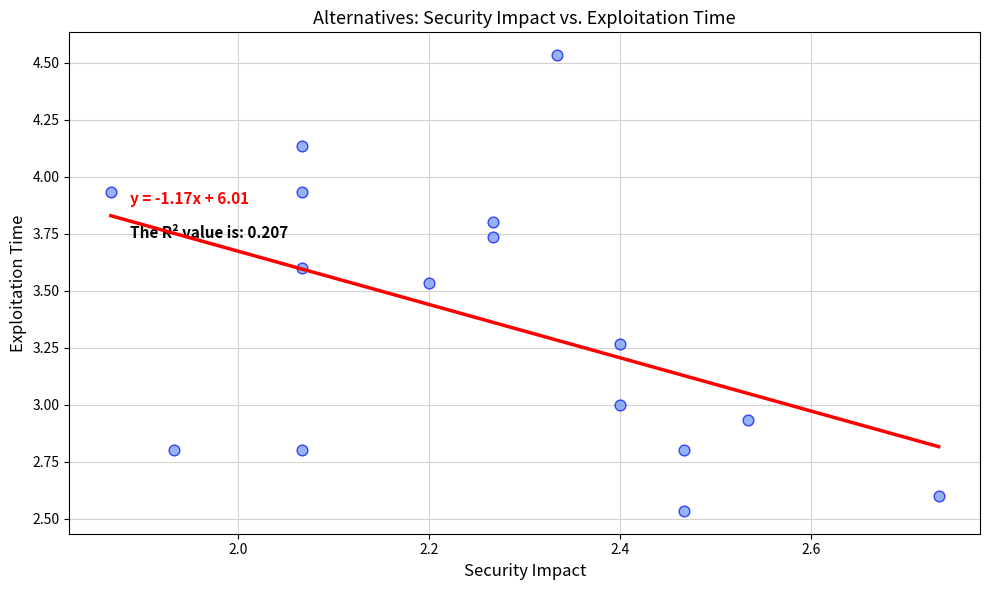

What is the range of Y values (max minus min)?

2.0